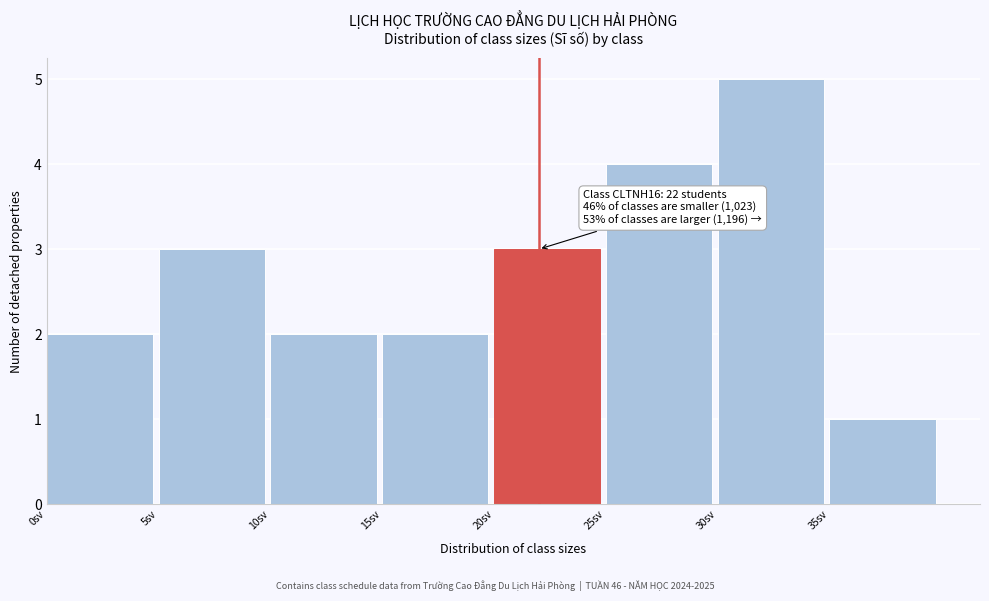

Over which range of the x-axis is the bar tallest?

30 to 35